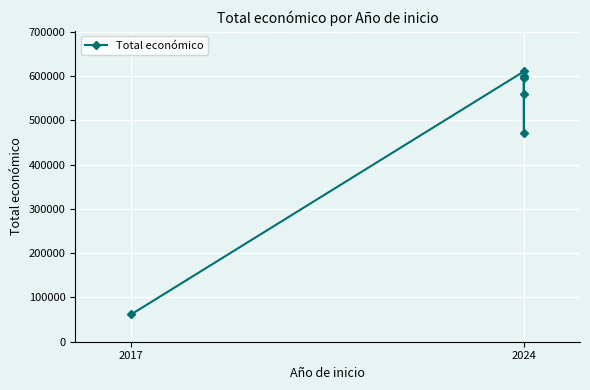

Reading left to right, what are all the values shown in this chart?

61850	610889	470675	595173	599540	560529